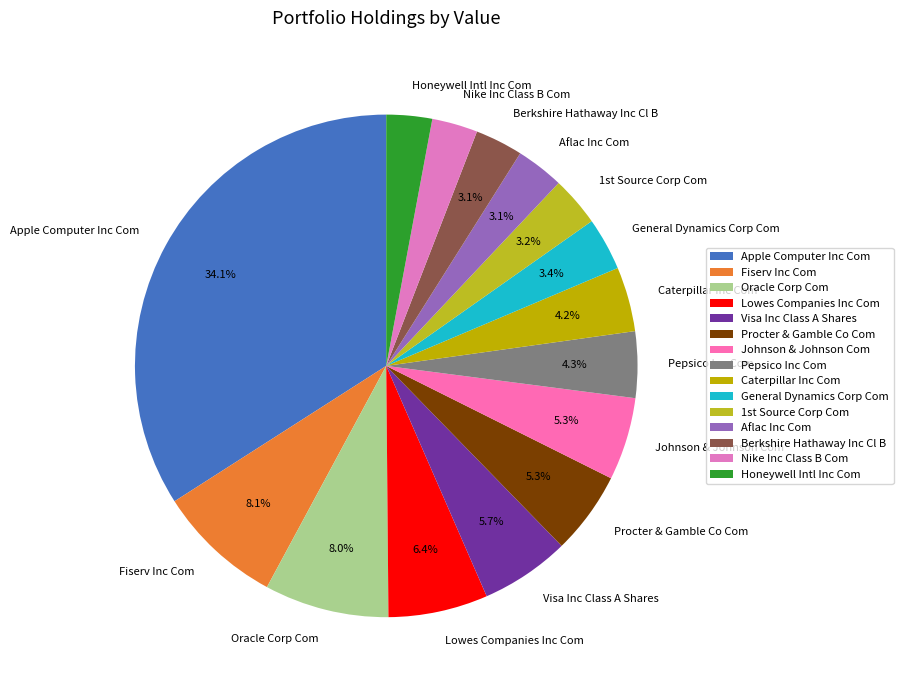

How much of the chart is everything except Procter & Gamble Co Com?

94.7%